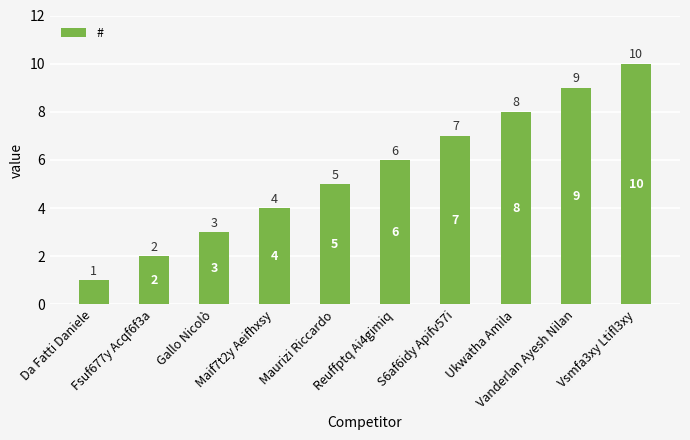

What is the label of the 7th bar from the left?

S6af6idy Apifv57i